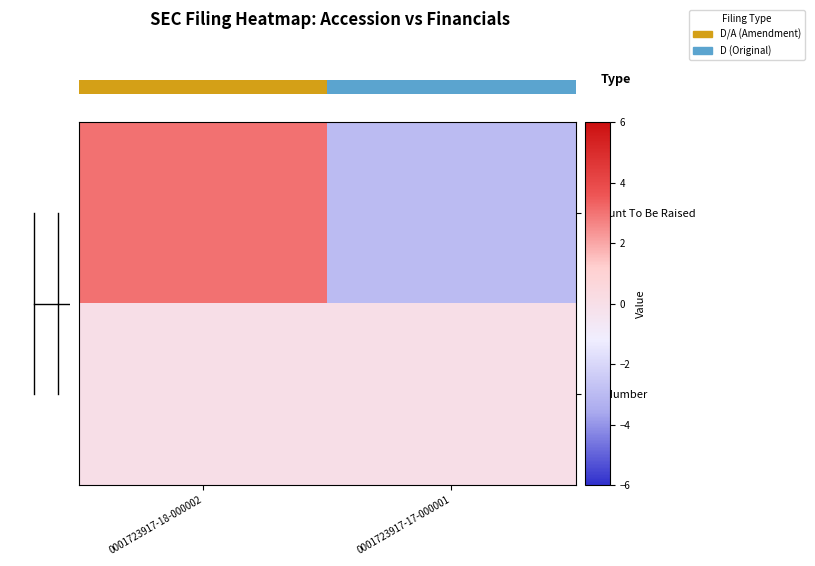

Is it true that Amount To Be Raised equals -2 at 0001723917-17-000001?

False